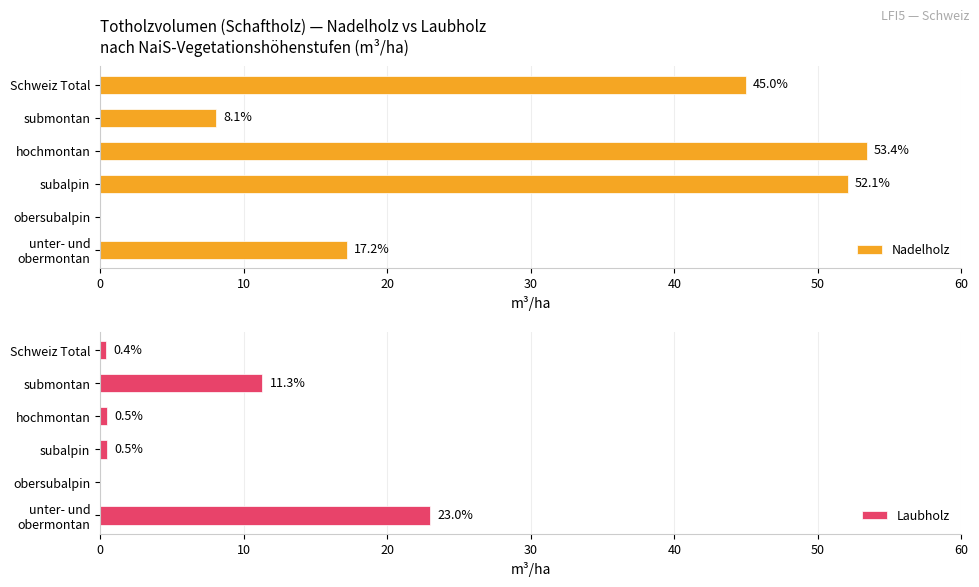

At how many categories does at least one series exceed 32?

3